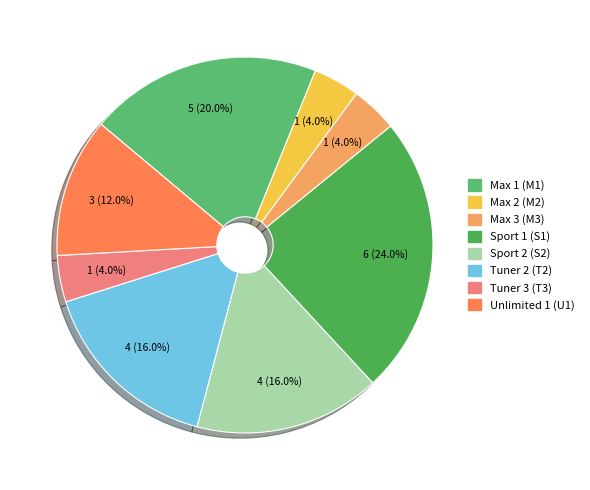

How many segments does this pie chart have?

8